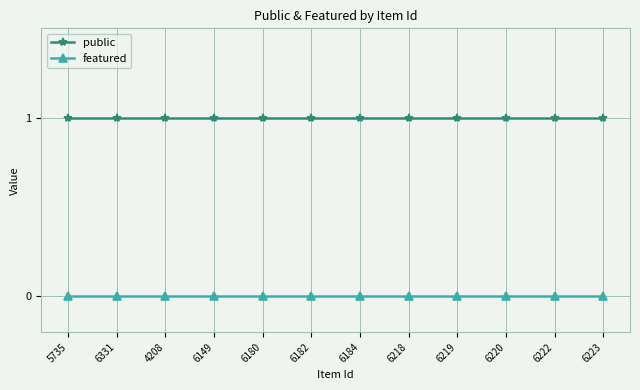

Is the value of featured at 6180 greater than the value of public at 6149?

No